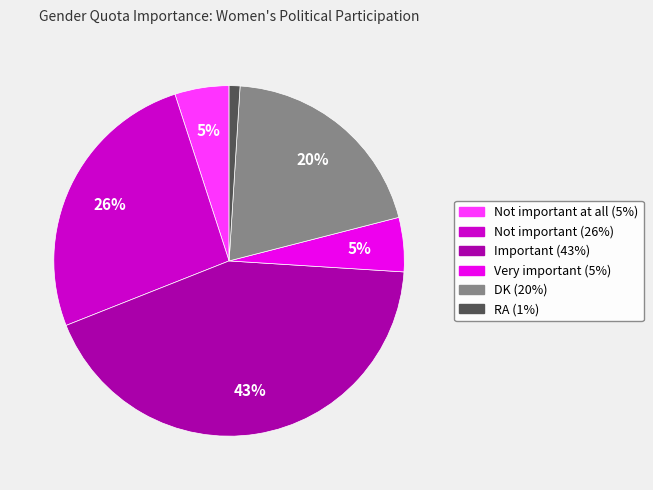

How many slices are in this pie chart?

6